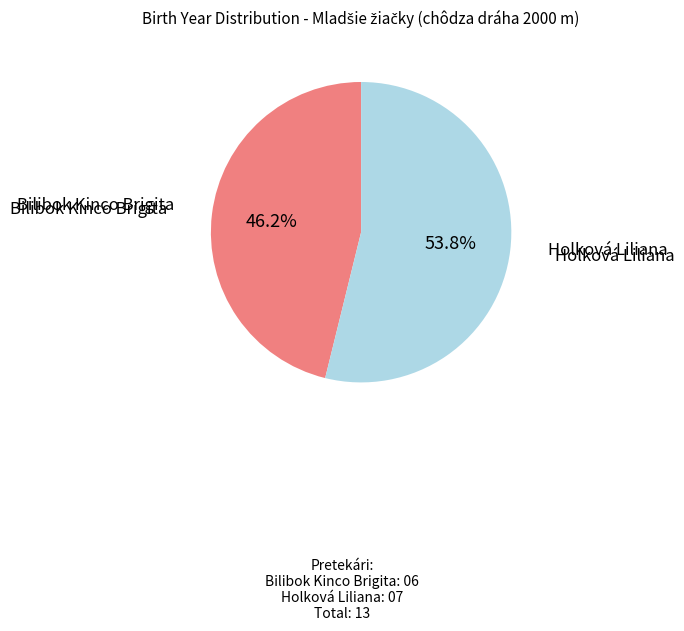

Is there any slice that represents more than half of the pie?

Yes